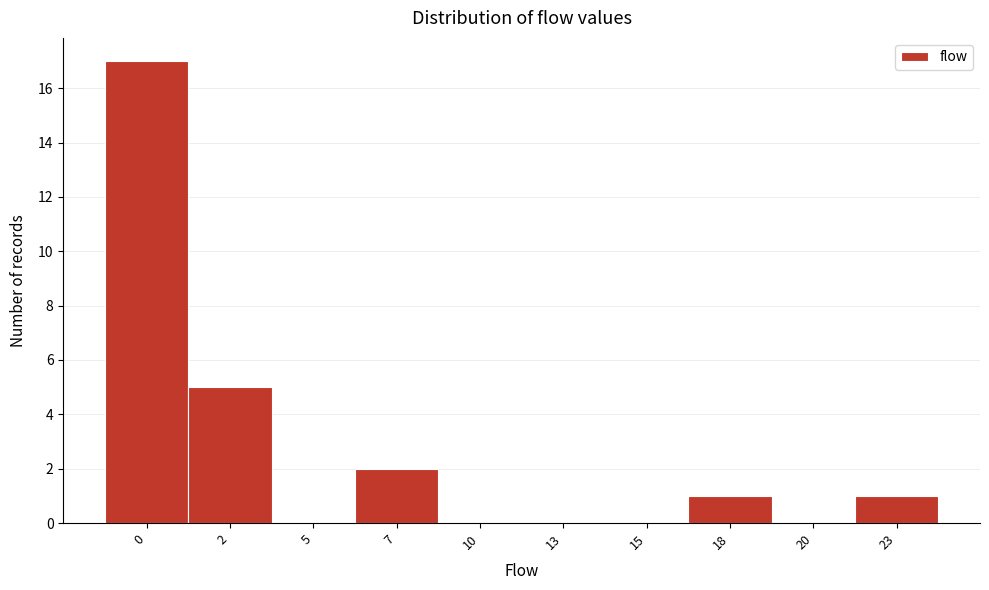

Reading right to left, extract all data points from this chart.

23=1	20=0	18=1	15=0	13=0	10=0	7=2	5=0	2=5	0=17